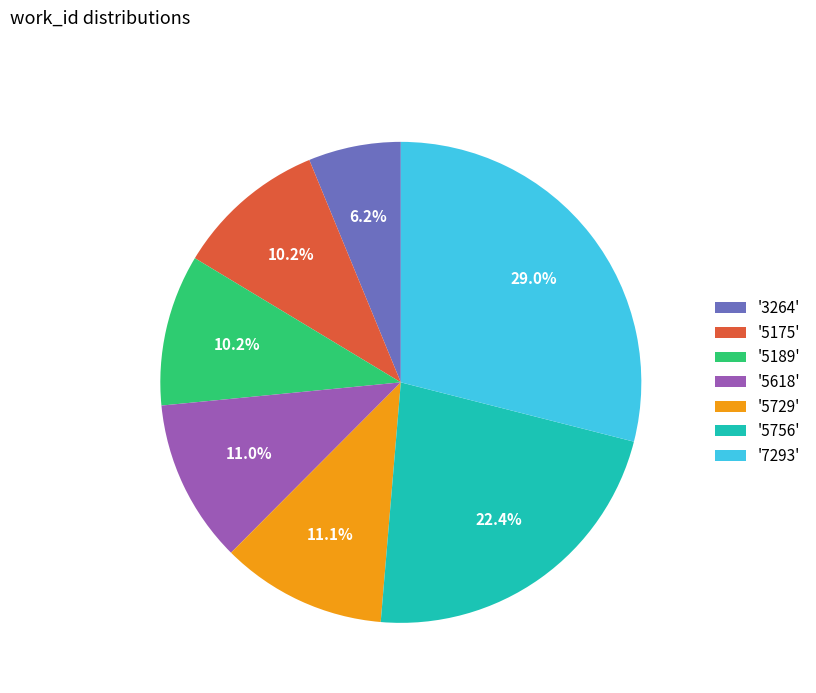

Combined, what portion of the pie is '5189' and '3264'?

16.4%